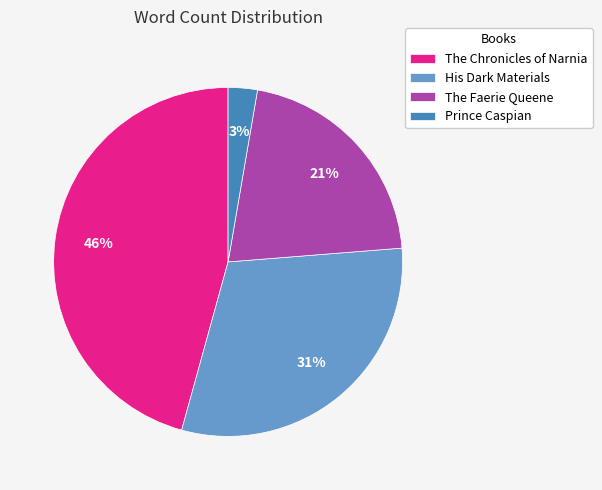

Rank the categories by value from highest to lowest.

The Chronicles of Narnia, His Dark Materials, The Faerie Queene, Prince Caspian